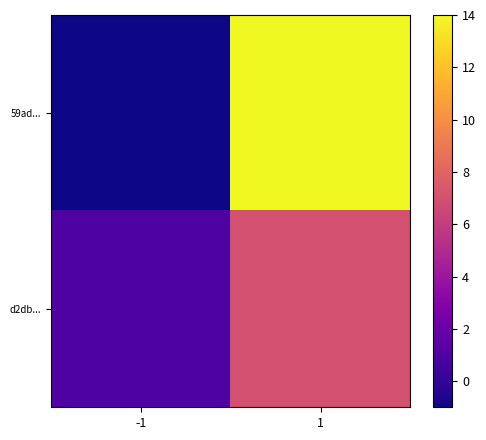

Reading left to right, what are all the values shown in this chart?

59ad...: -1=-1	1=14
d2db...: -1=1	1=7